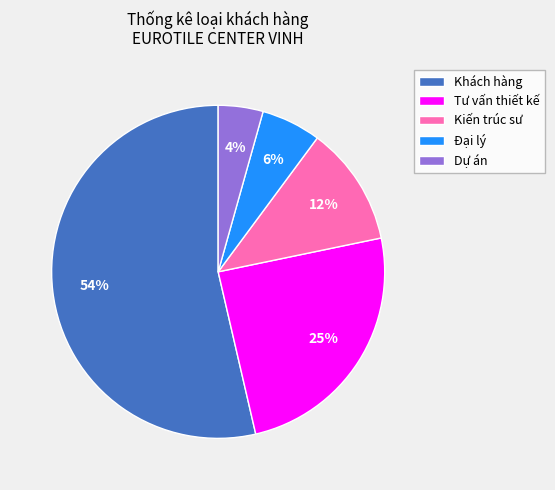

Approximately how many times larger is the value at Tư vấn thiết kế compared to Kiến trúc sư?

2.1